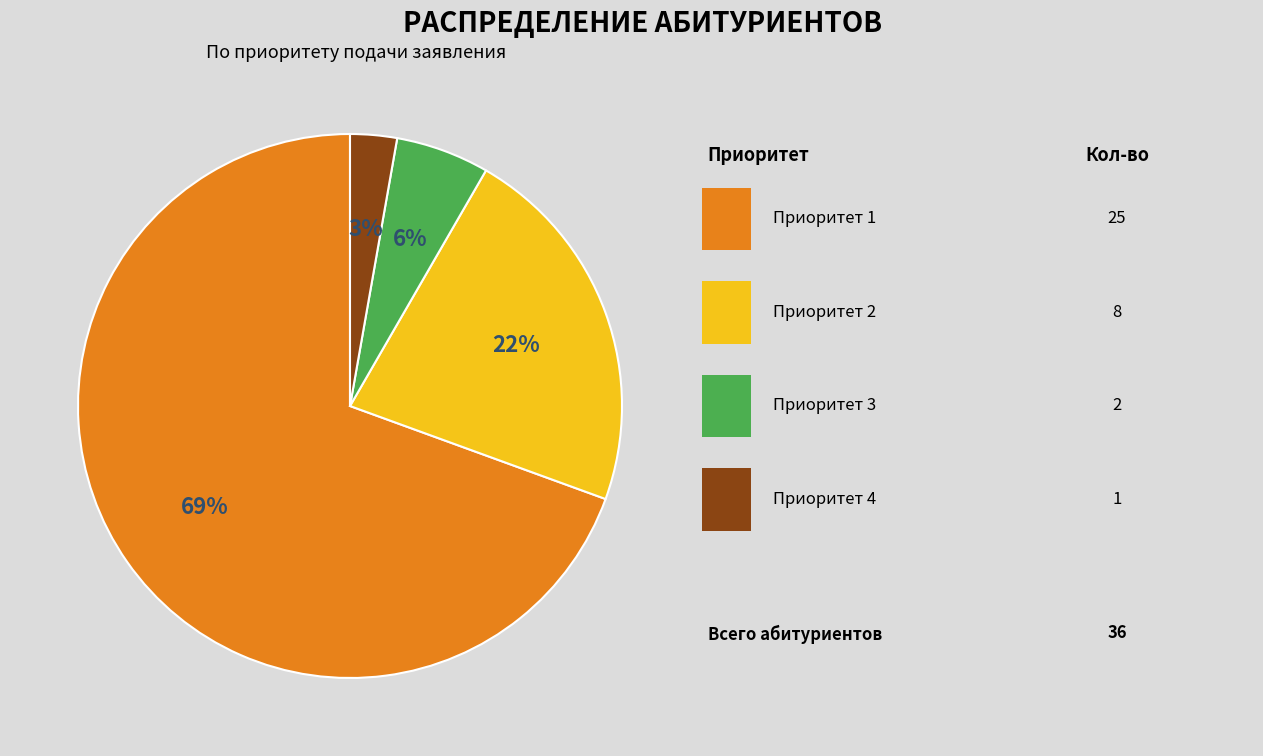

To the nearest percent, what is the average slice percentage?

25%